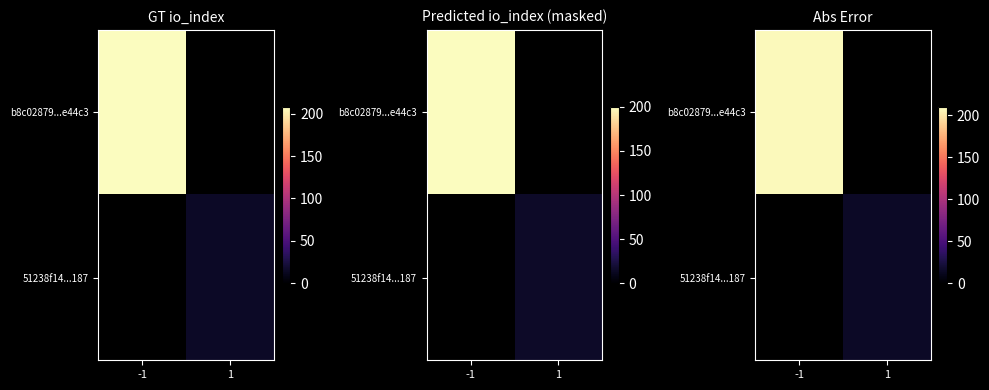

The b8c02879...e44c3 series shows 208.0 at -1. True or false?

True